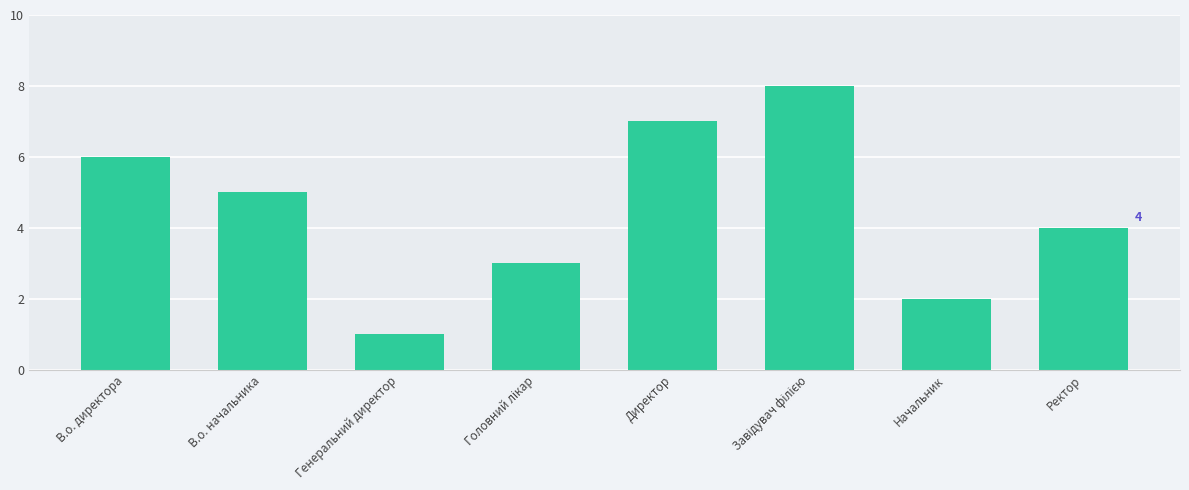

What is the maximum value shown in the chart?

8